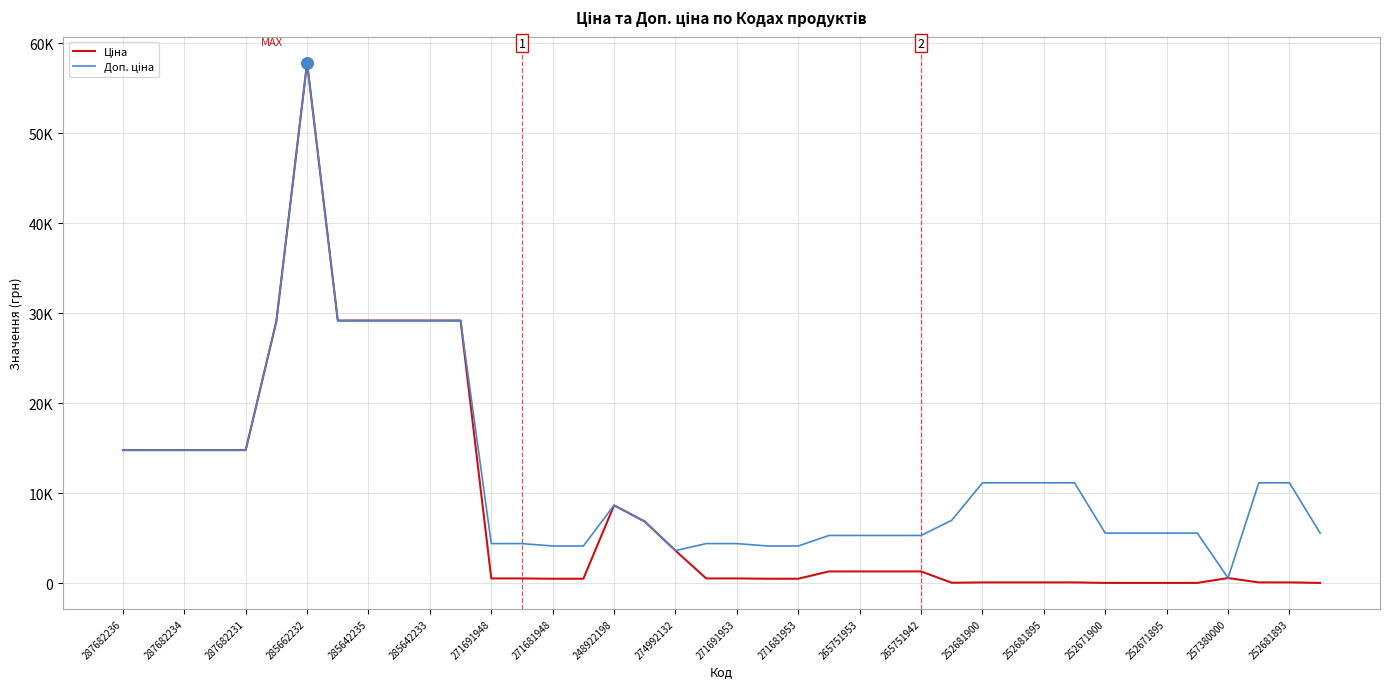

At how many categories does at least one series exceed 7535?

19